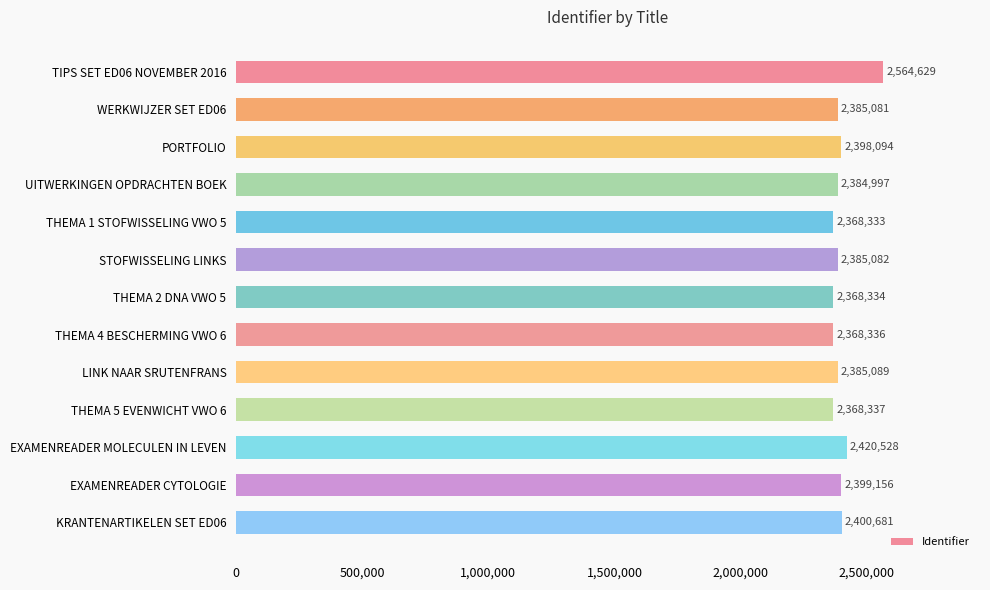

Which has a higher value, PORTFOLIO or TIPS SET ED06 NOVEMBER 2016?

TIPS SET ED06 NOVEMBER 2016